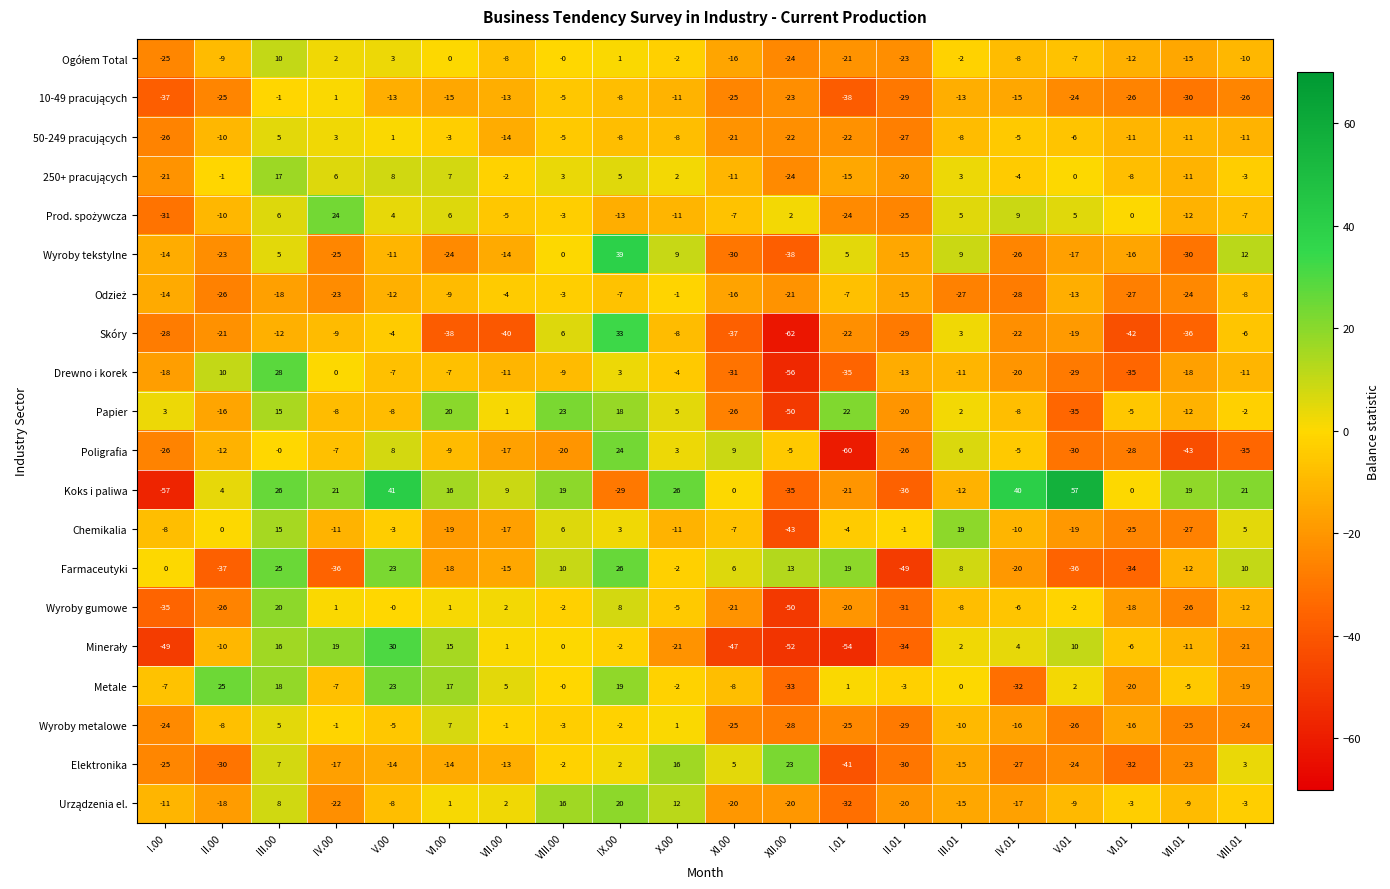

How many categories are shown in the chart?

20